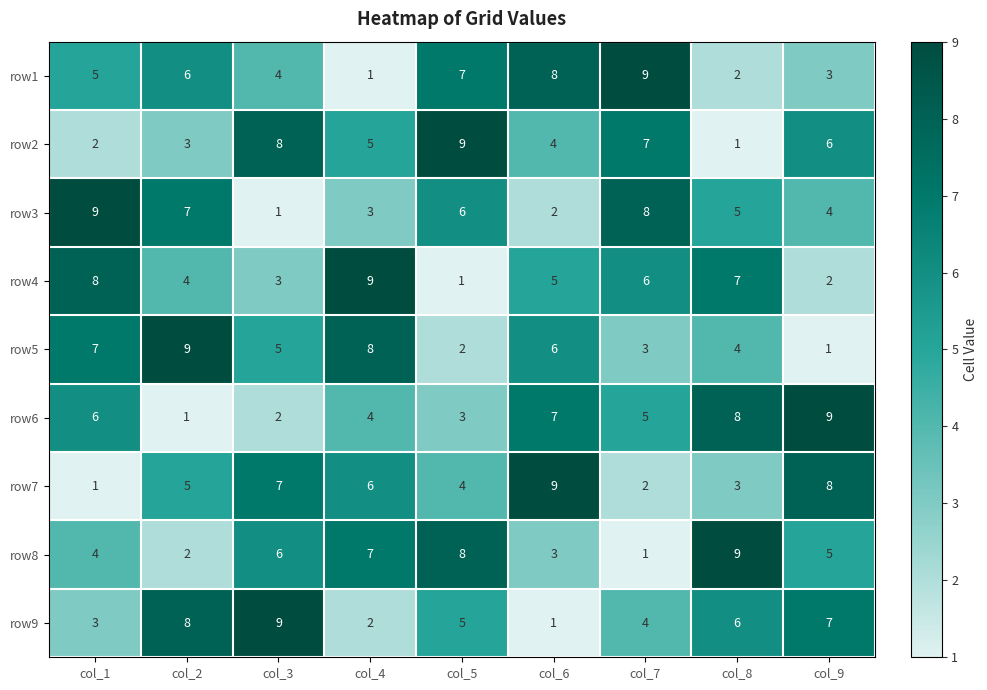

Count the row3 values in the range 3 to 7.

5